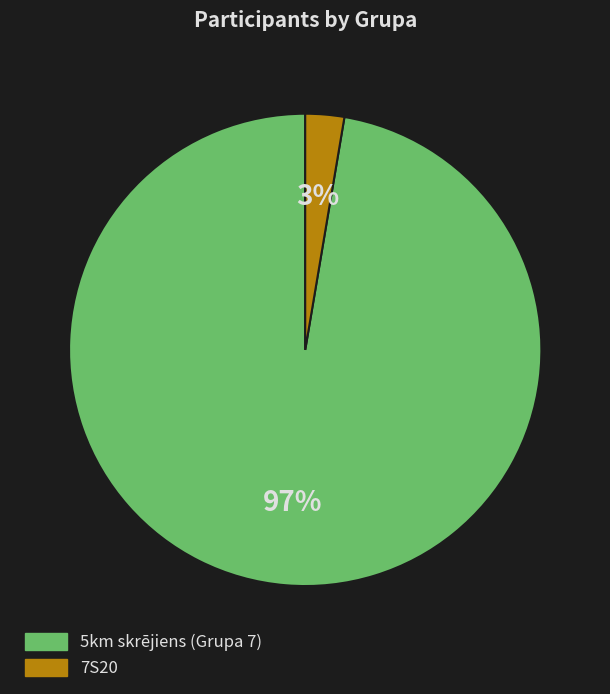

Combined, do 7S20 and 5km skrējiens account for over 50%?

Yes